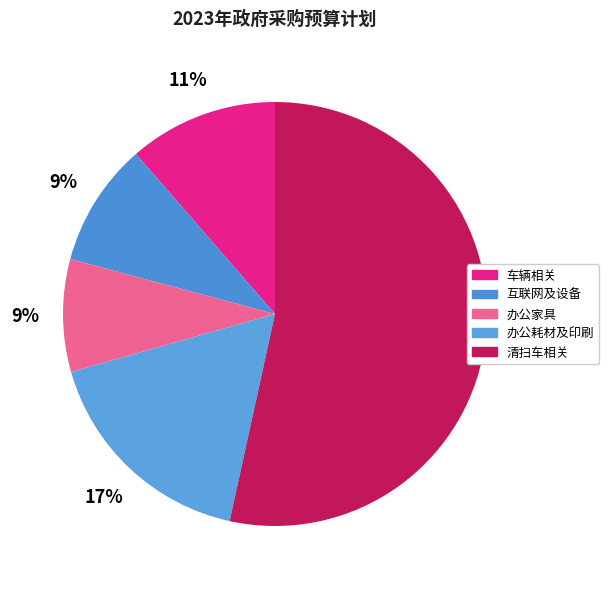

How many segments does this pie chart have?

5